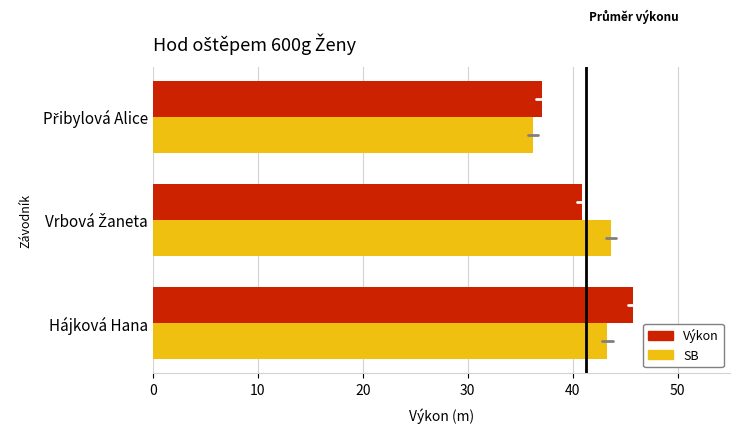

What is the spread (max minus min) of values at Hájková Hana?

2.4